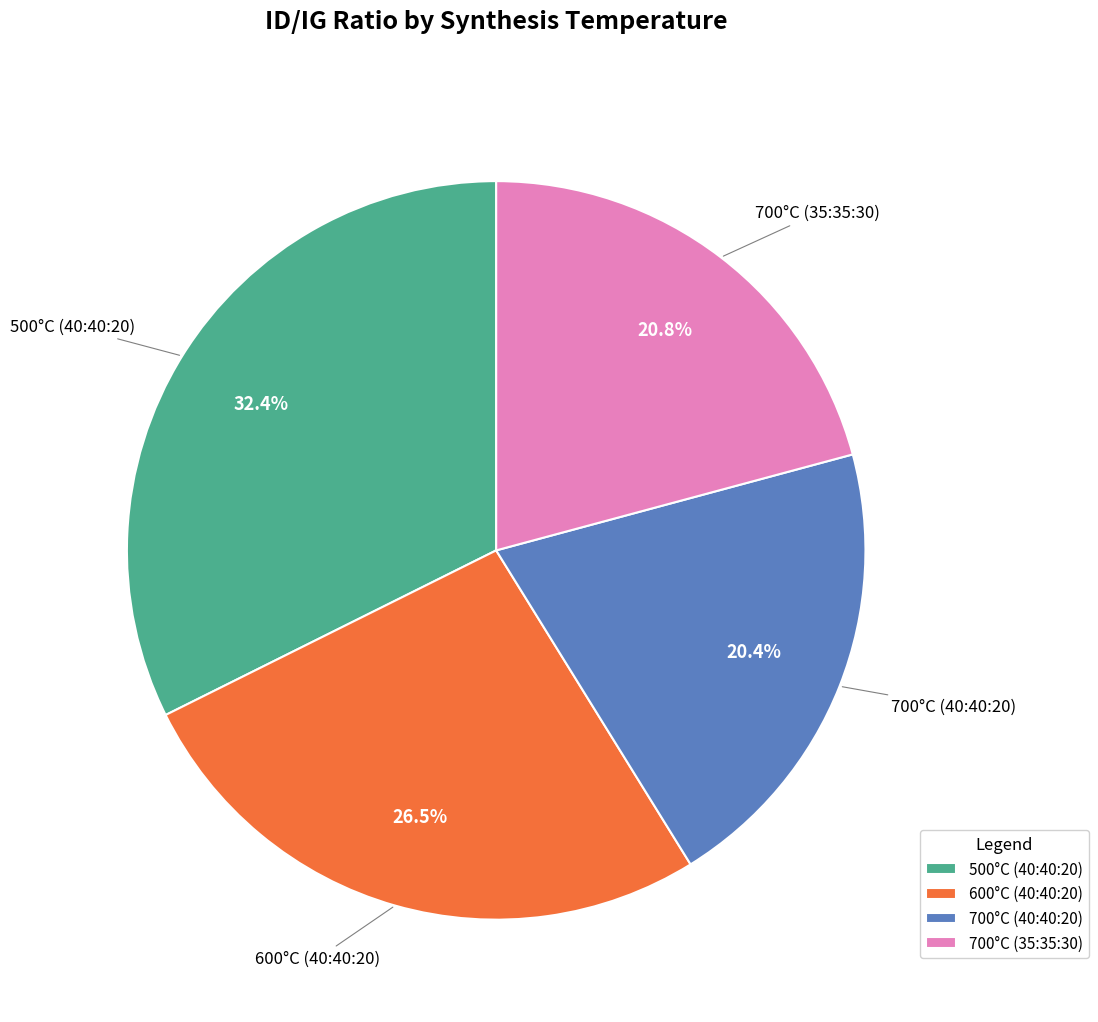

To the nearest percent, what is the difference between the largest and smallest slice percentages?

12%